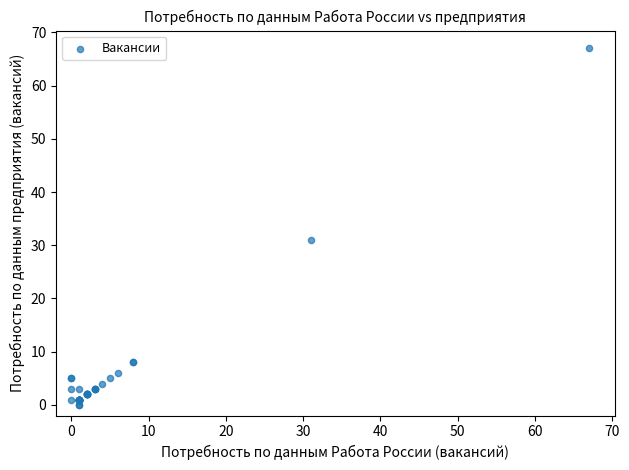

What Y value in the scatter plot is closest to 33?

31